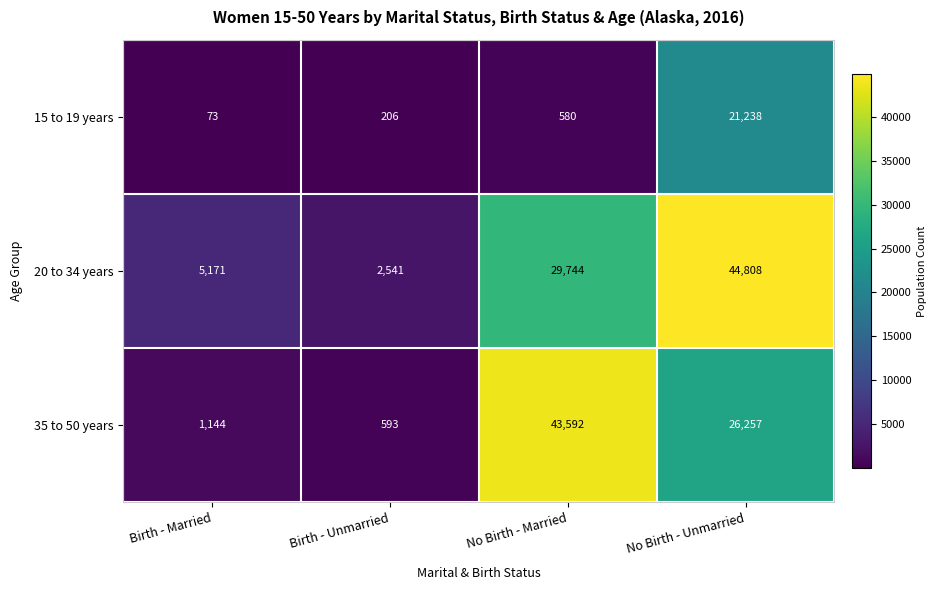

What is the sum of all 15 to 19 years values?

22097